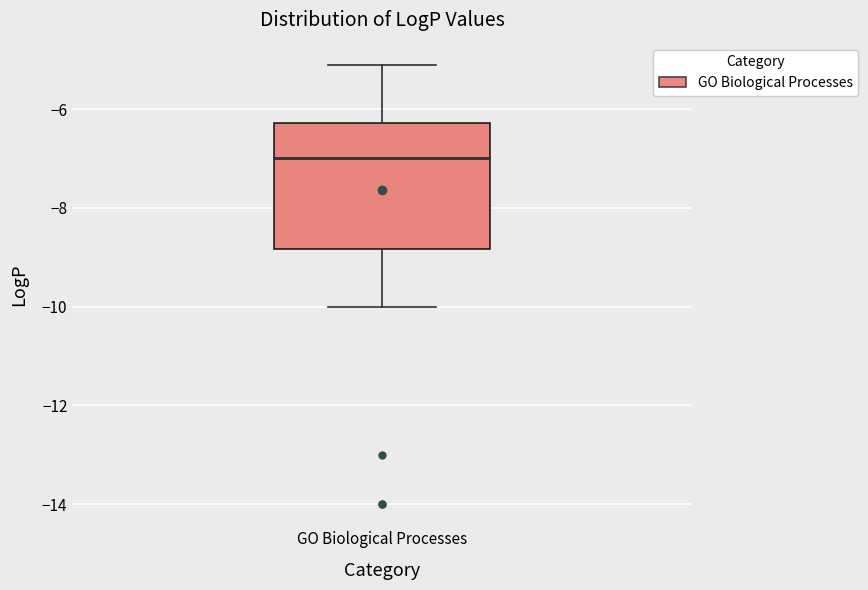

Transcribe this box plot: give where the median line is, the range the box spans, and where the two whiskers end, as read against the y-axis. The values are not printed on the chart, so give them approximately, as read against the axis.

median -7.0, box -8.8 to -6.2, whiskers -10.0 to -5.0